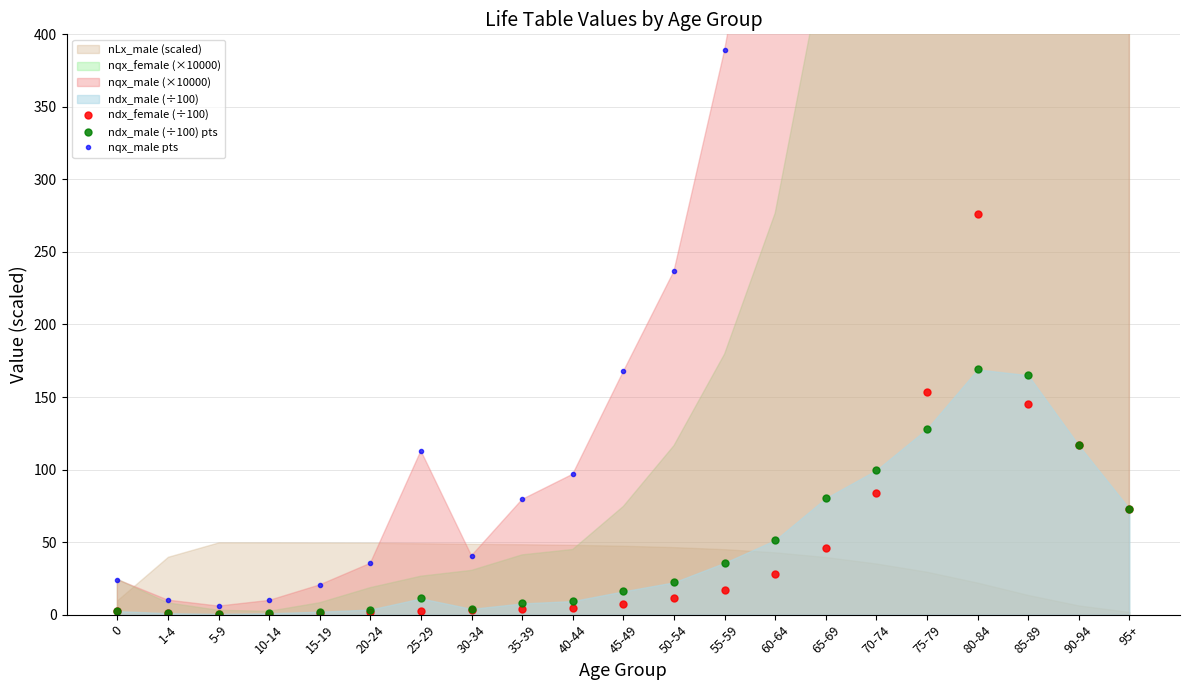

Where does the ndx_female (÷100) series first go above 7?

45-49